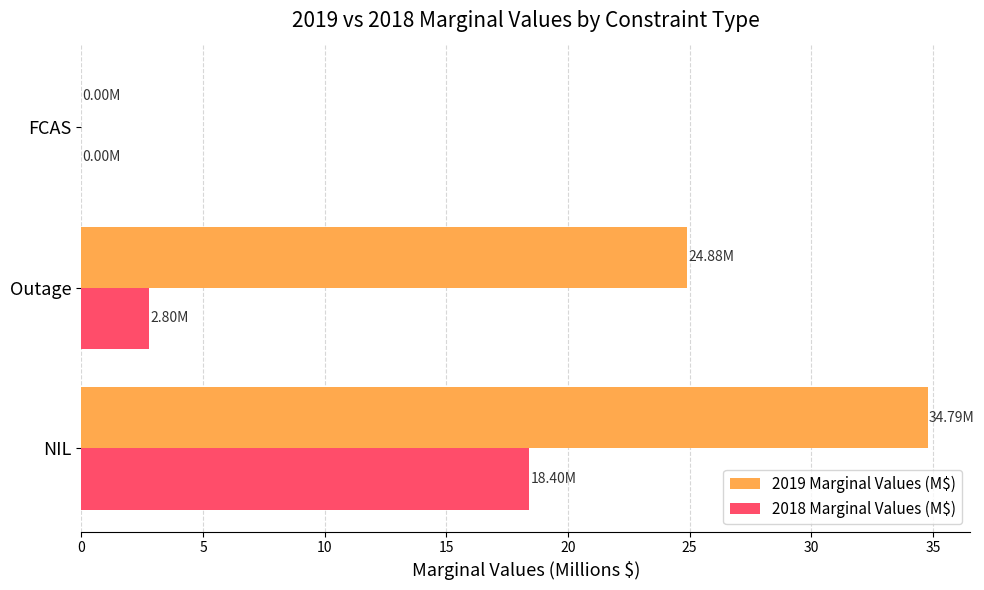

Between Outage and FCAS, which series saw the biggest shift?

2019 Marginal Values (M$)